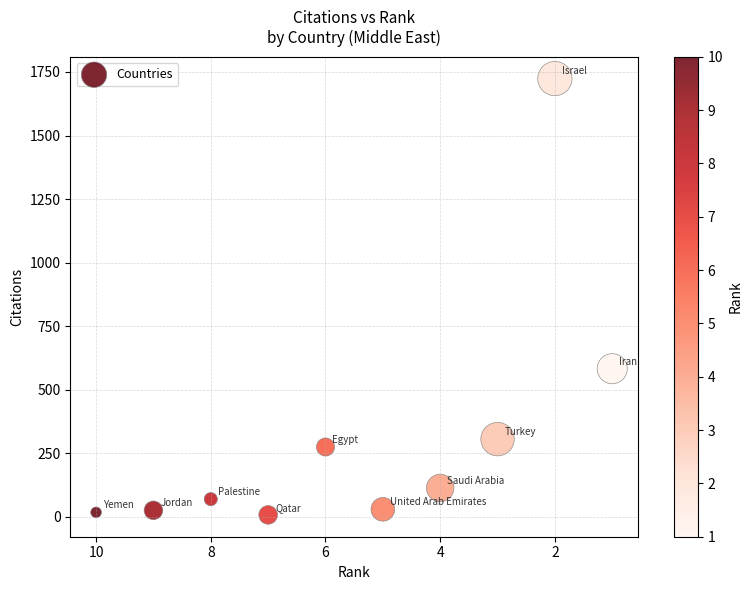

What Y value in the scatter plot is closest to 866?

583